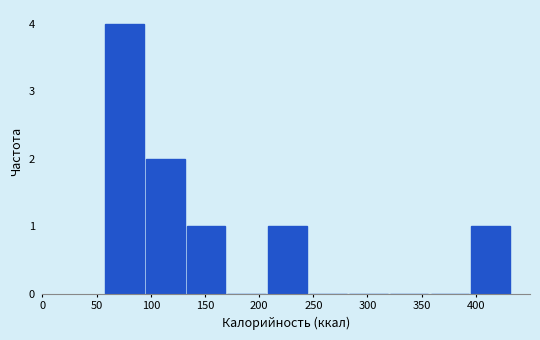

Which range on the x-axis has the tallest bar?

60 to 95